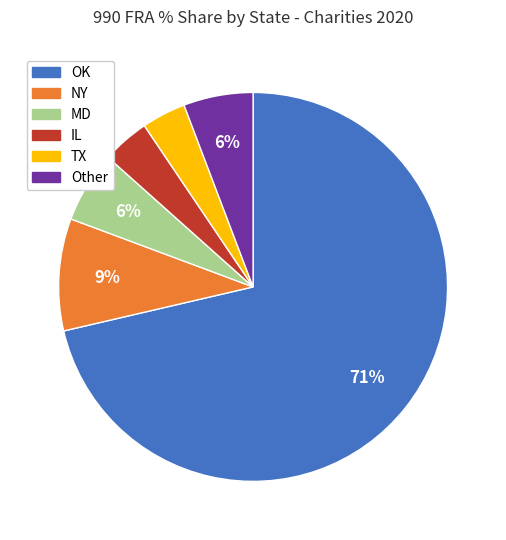

To the nearest percent, what is the average slice percentage?

17%